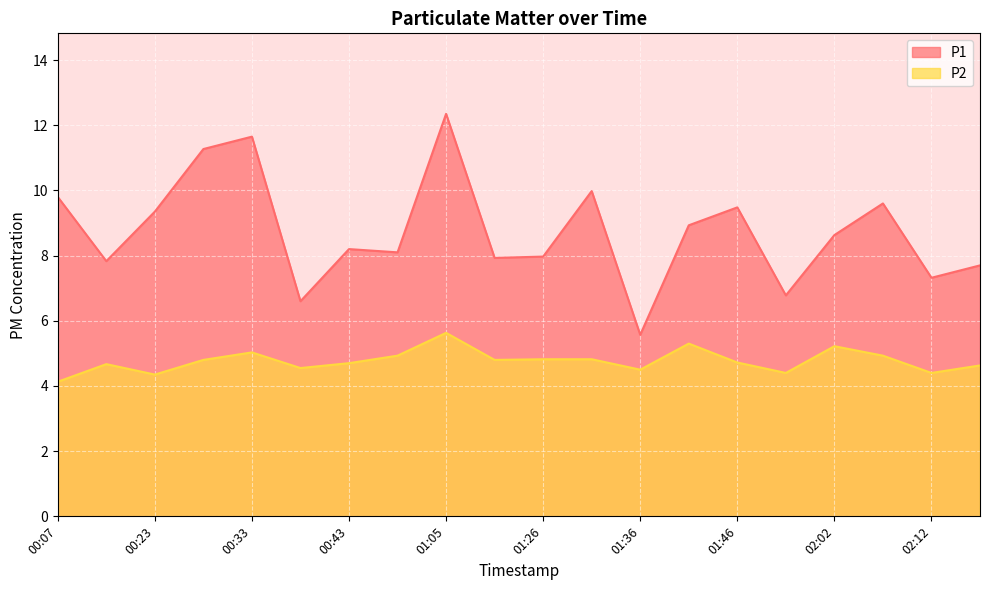

True or false: P2 has a value of 7.1 at 02:17.

False